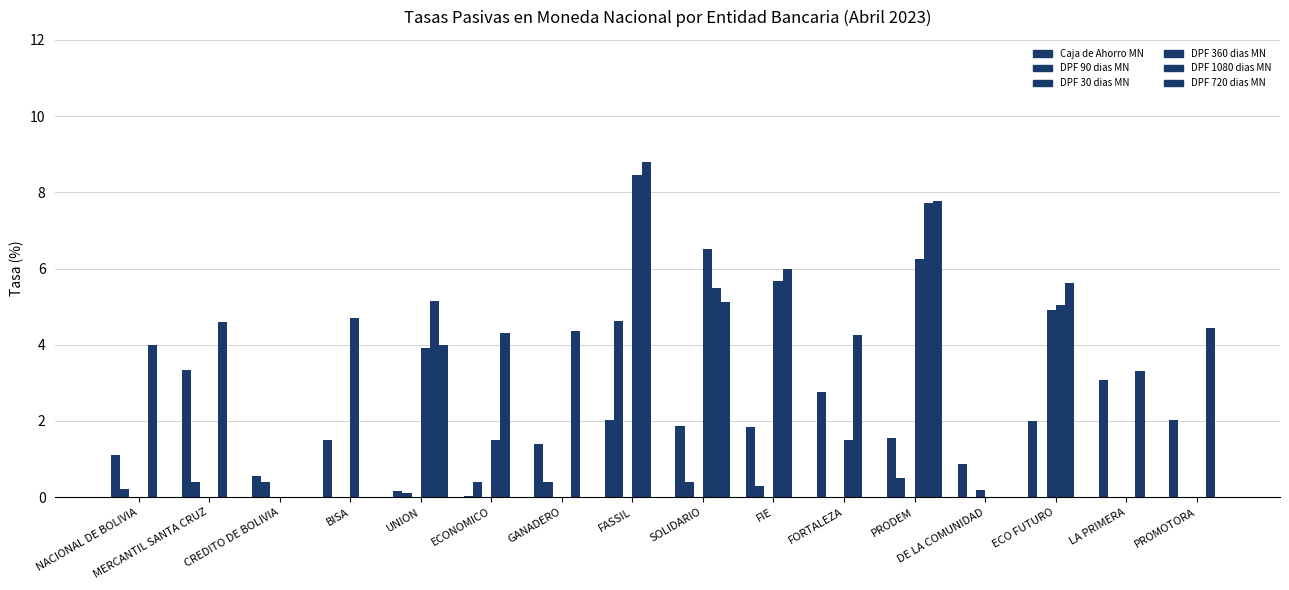

How many groups of bars are there?

16